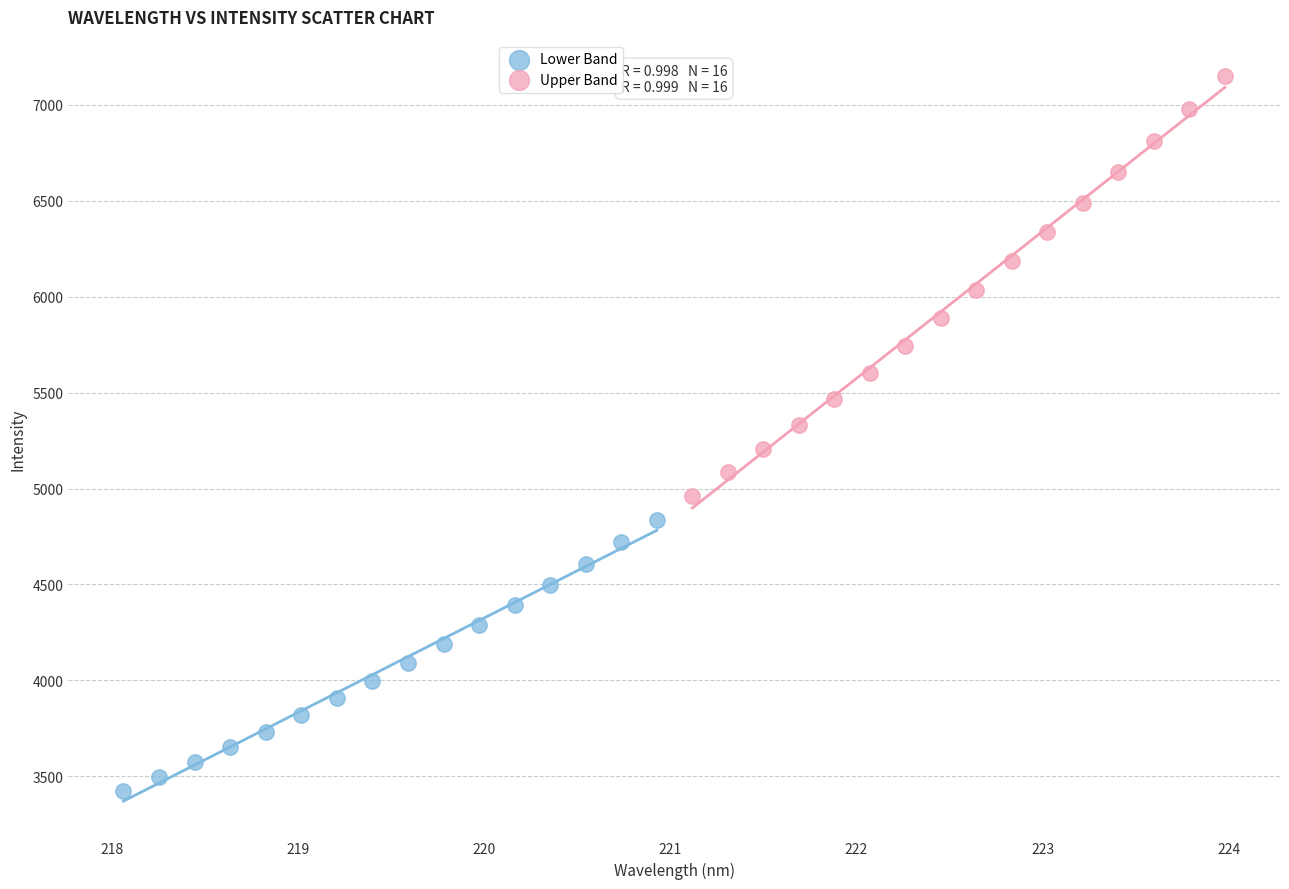

What are all the series names shown in the legend?

Lower Band, Upper Band